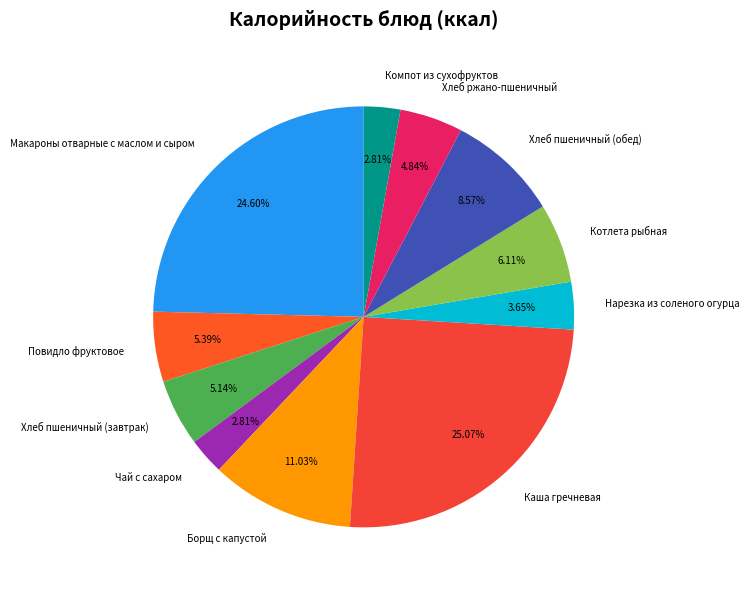

To the nearest percent, what is the difference between the largest and smallest slice percentages?

22%